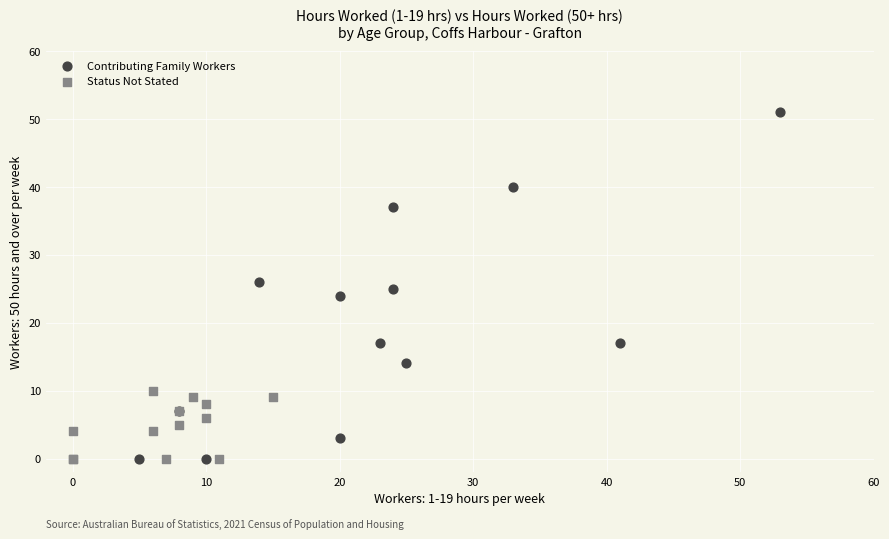

Which series has the widest spread of Y values?

Contributing Family Workers